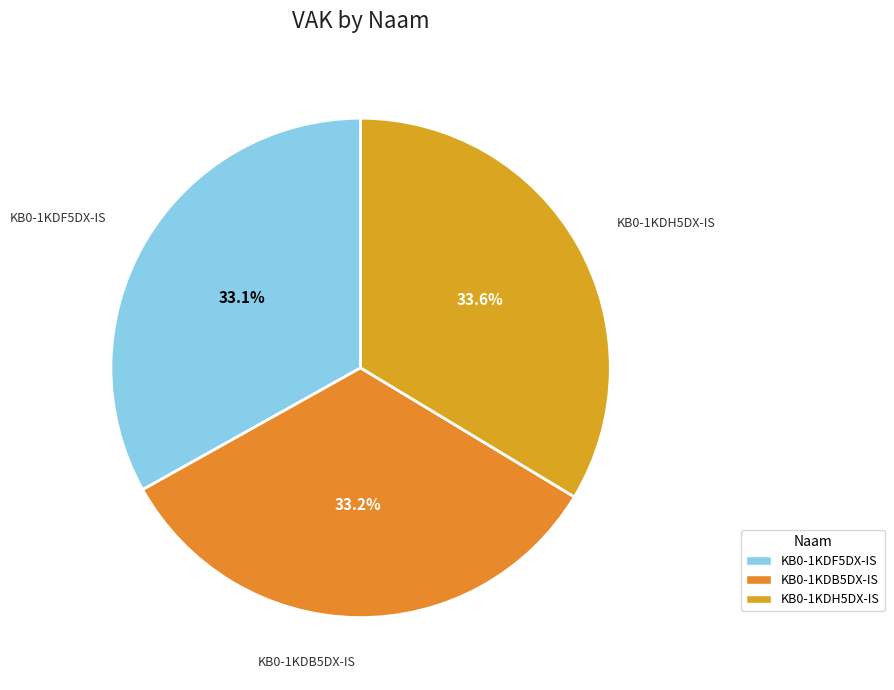

To the nearest percent, what portion does KB0-1KDH5DX-IS represent?

34%